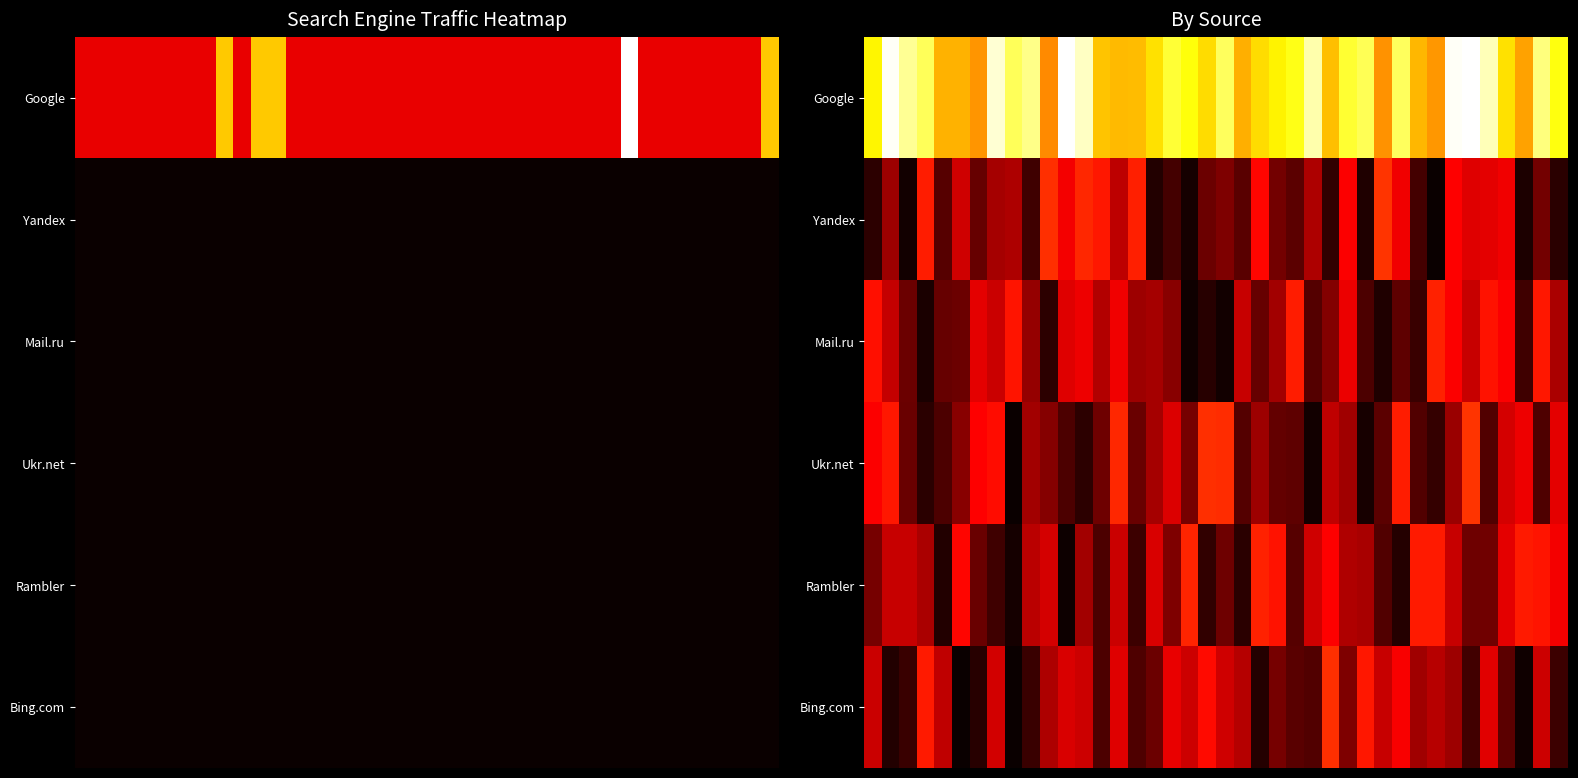

What is the maximum value for Bing.com?

0.8